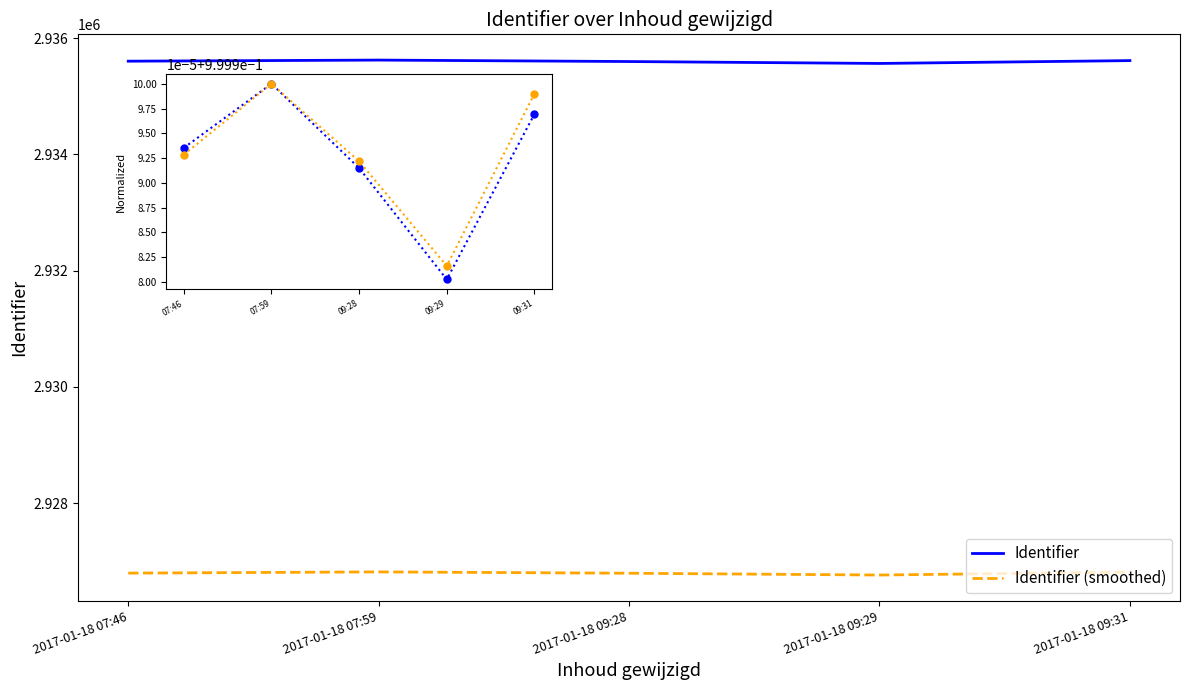

What is the smallest value displayed?

2926762.3